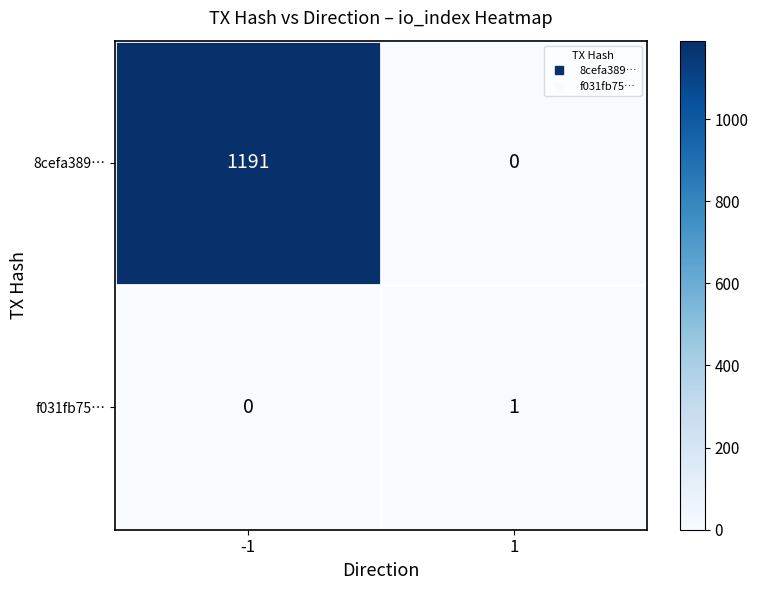

List the series in order of their peak value, highest first.

8cefa389…, f031fb75…